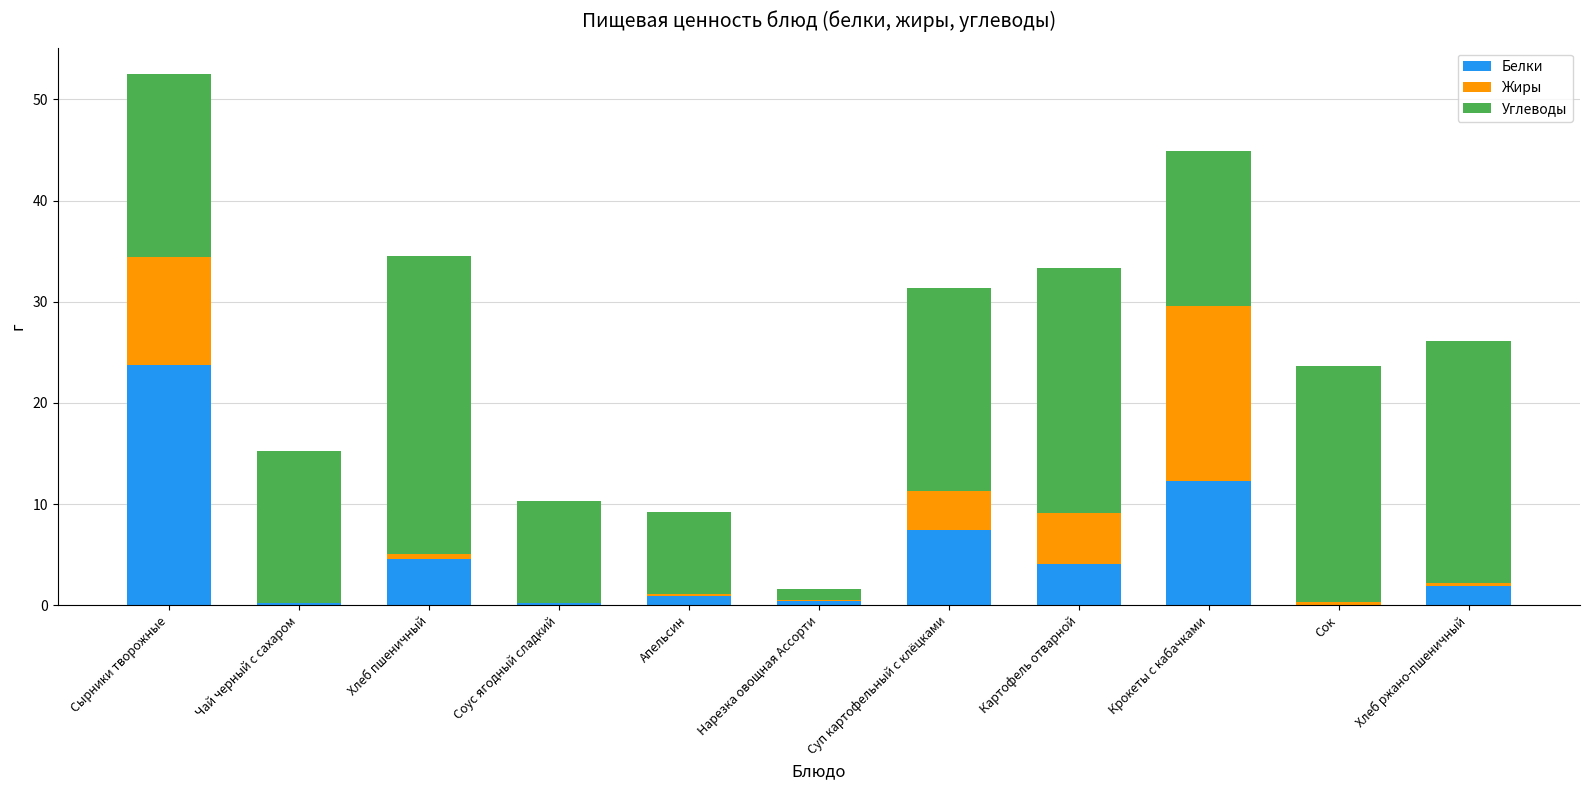

What is the sum of all Белки values?

55.6